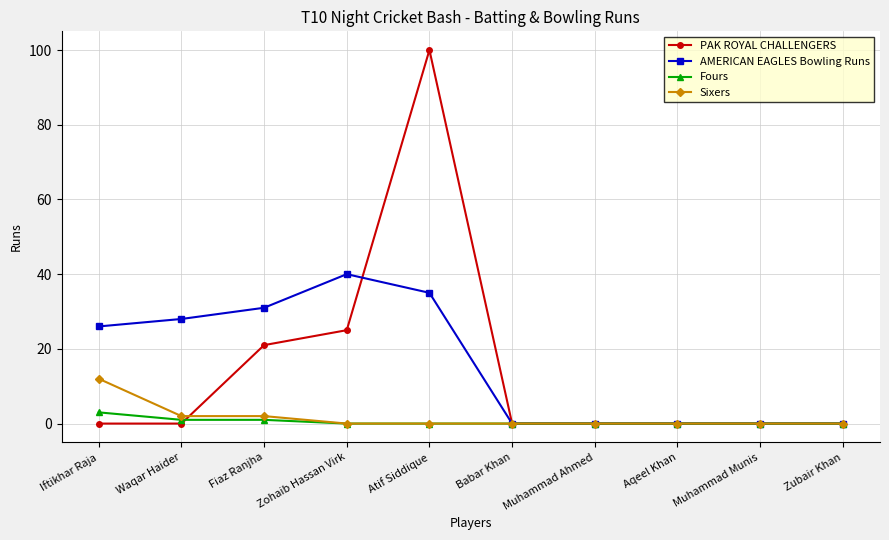

How many lines are shown in the chart?

4